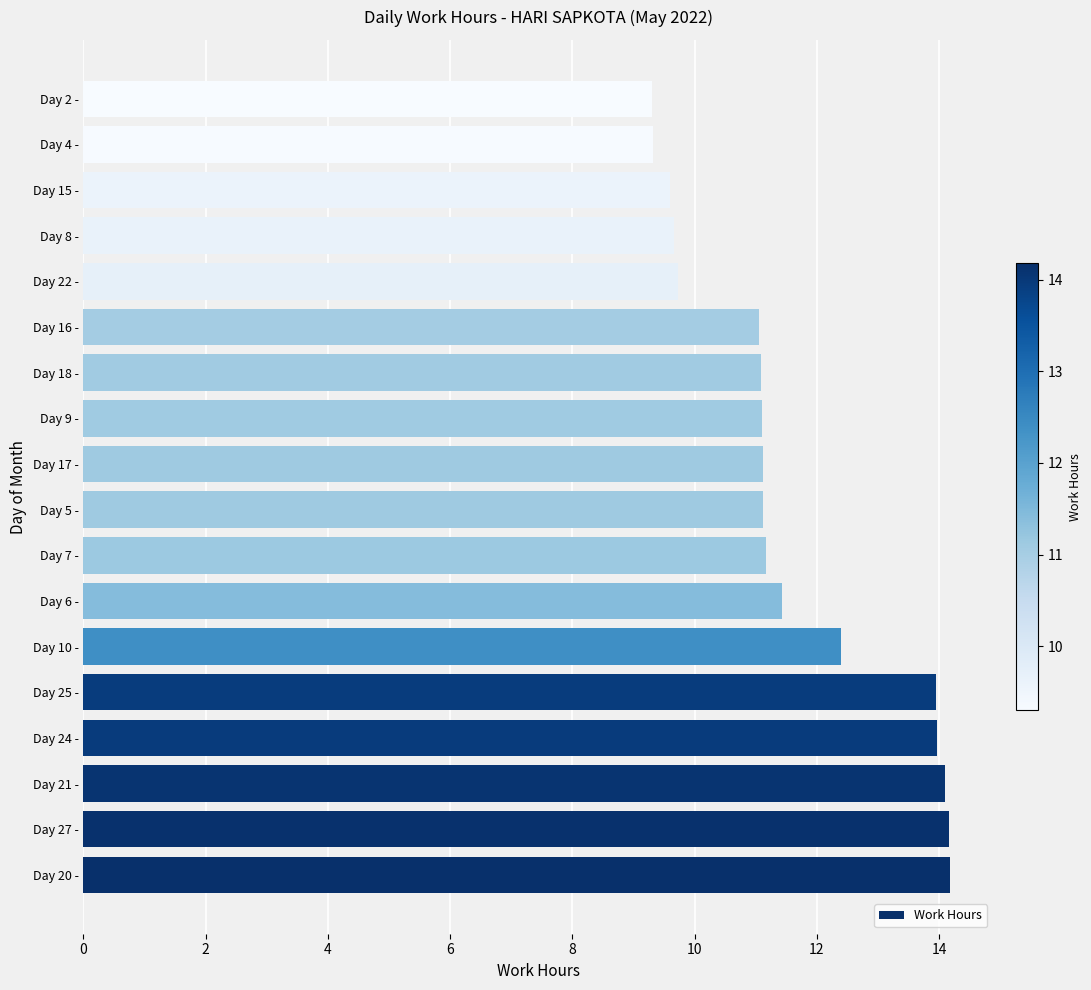

What is the change in value from Day 9 - to Day 2 -?

-1.8